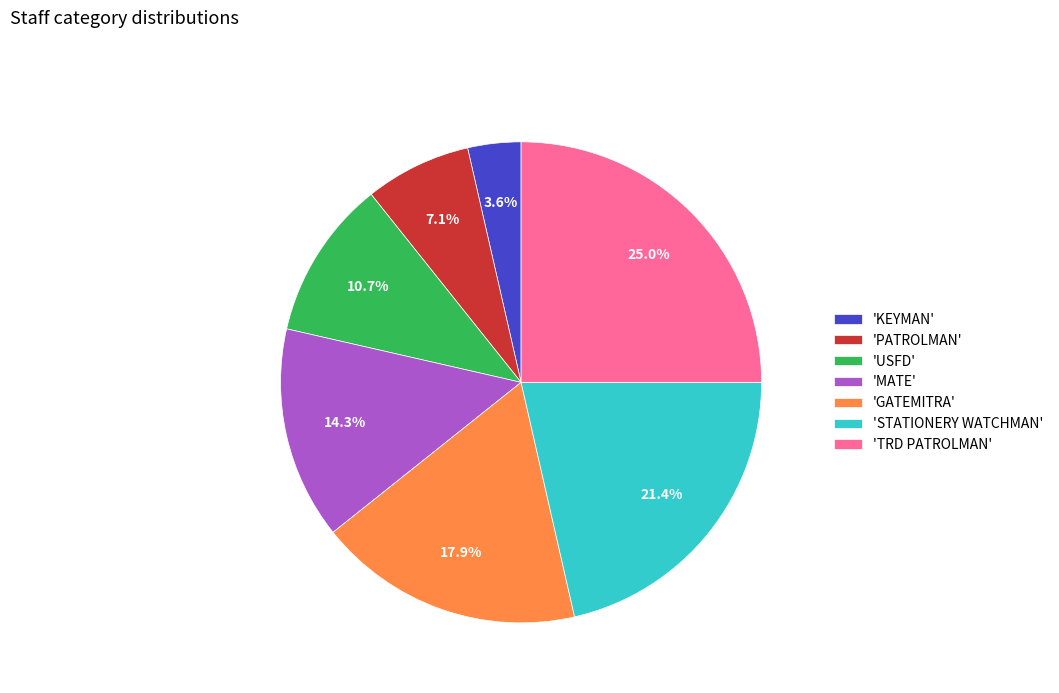

Combined, do 'MATE' and 'KEYMAN' account for over 50%?

No